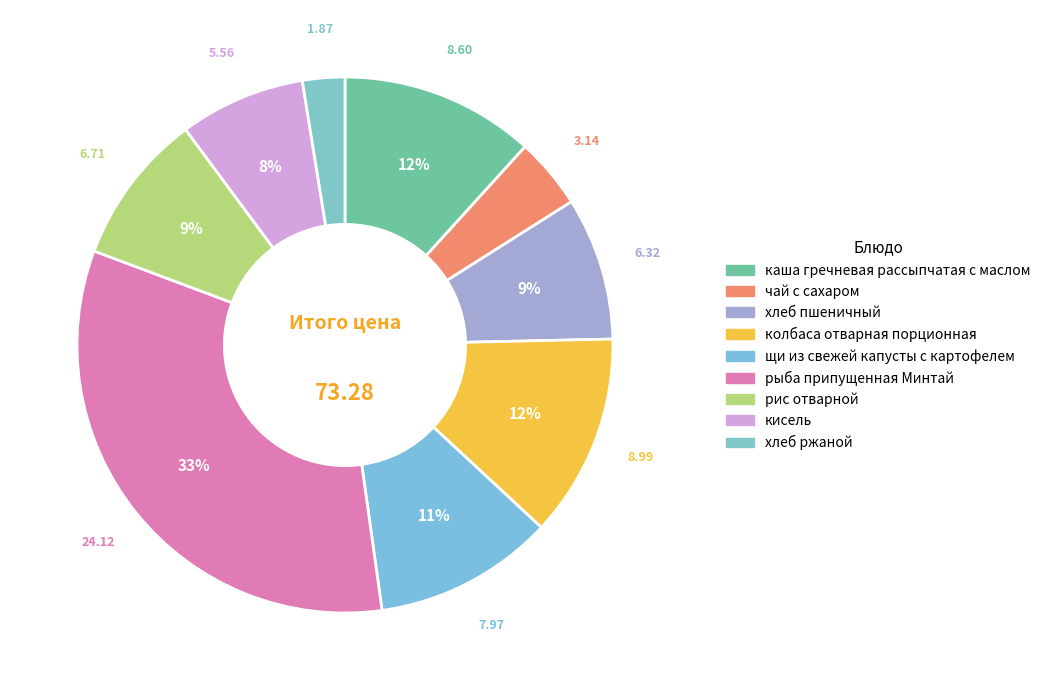

To the nearest percent, what is the difference between the largest and smallest slice percentages?

30%